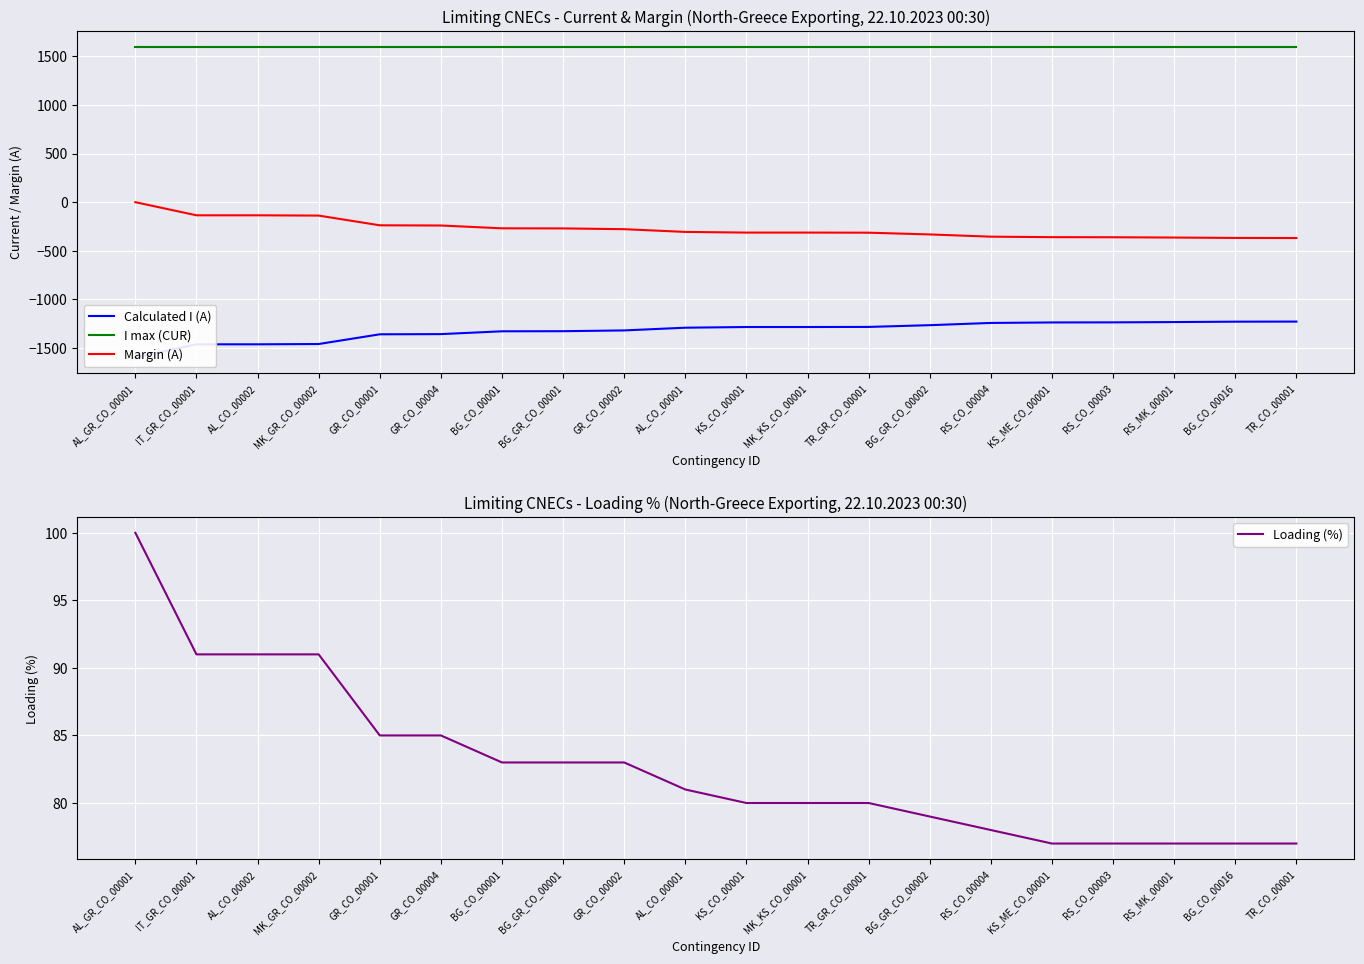

Count the number of categories in the chart.

20